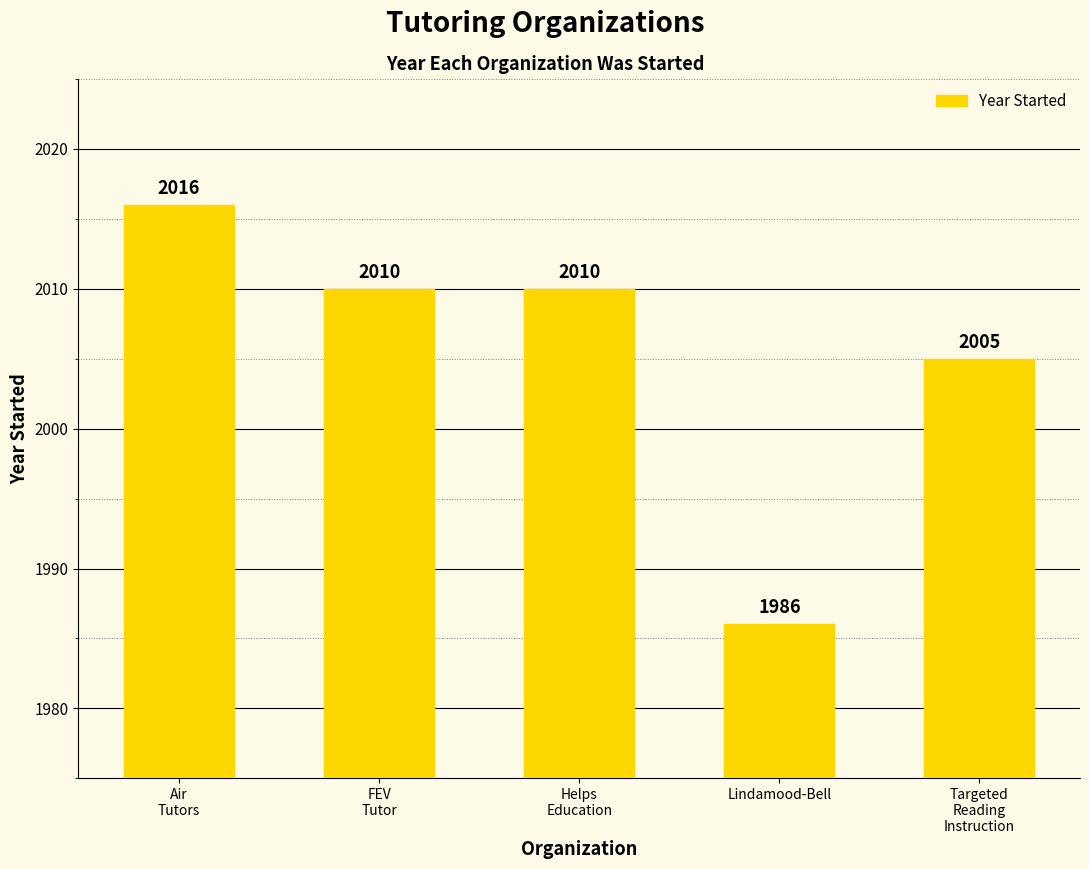

Is it true that the value at Lindamood-Bell is 1986?

True